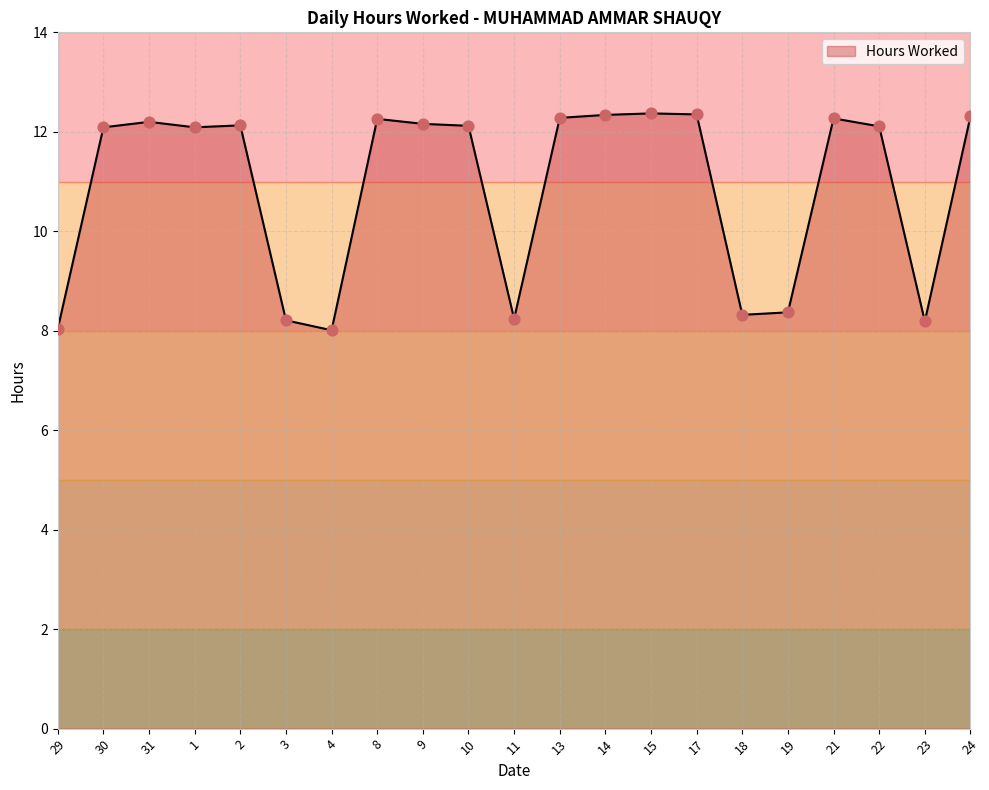

What is the change in value from 31 to 10?

-0.1